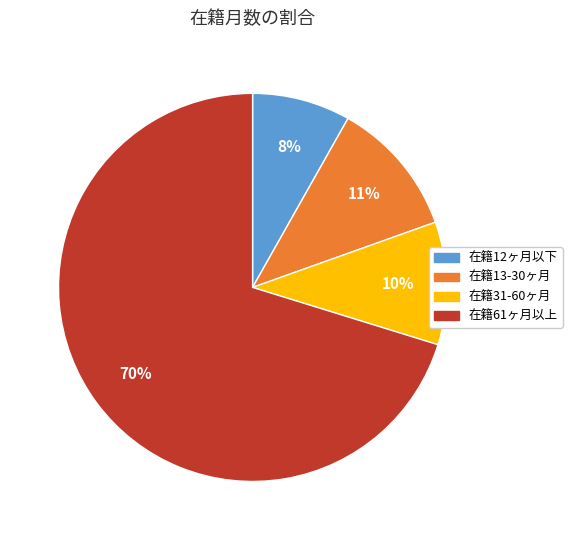

To the nearest percent, what is the average slice percentage?

25%